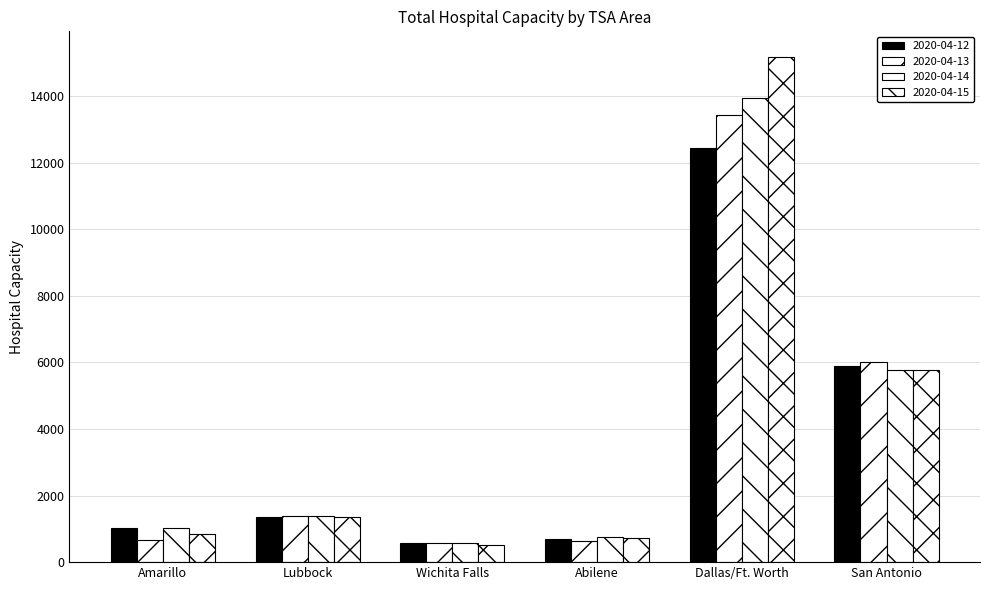

How many series are shown in this chart?

4